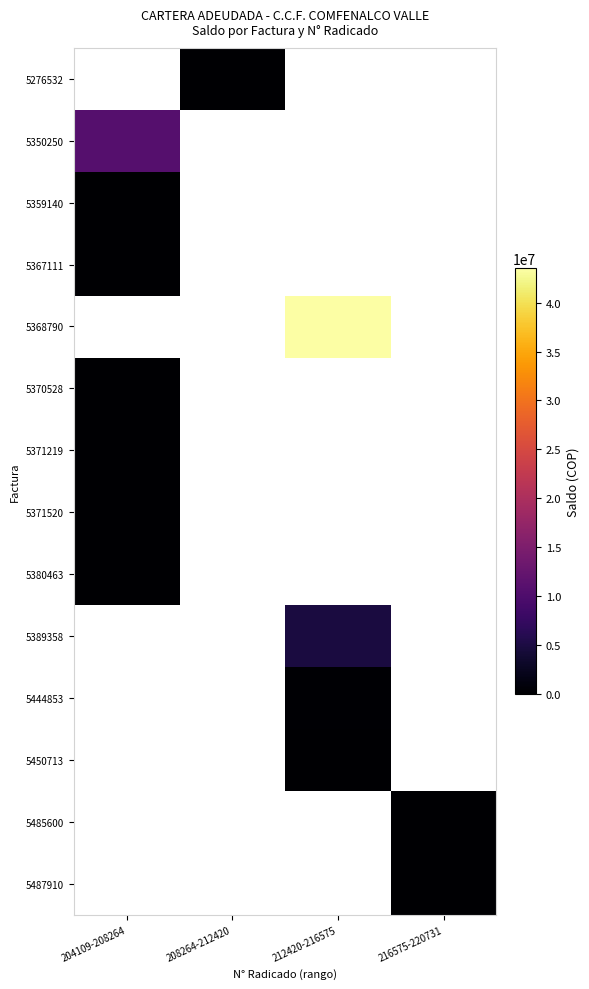

Which has a higher value, 208264-212420 or 204109-208264?

204109-208264